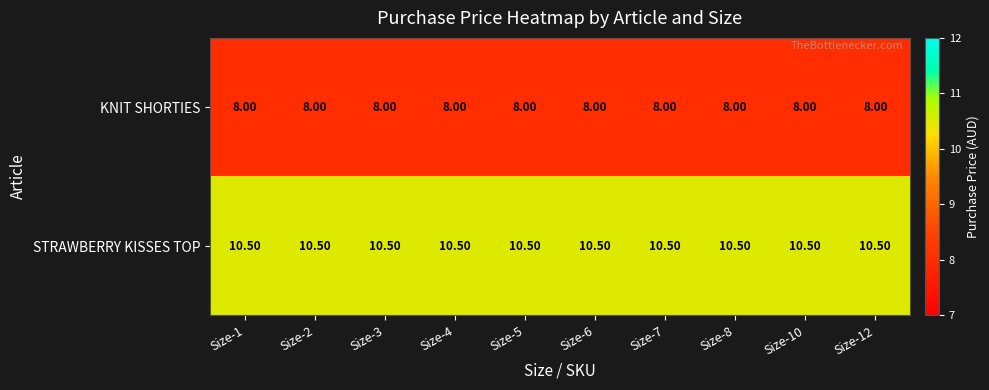

Count the number of data series in this chart.

2